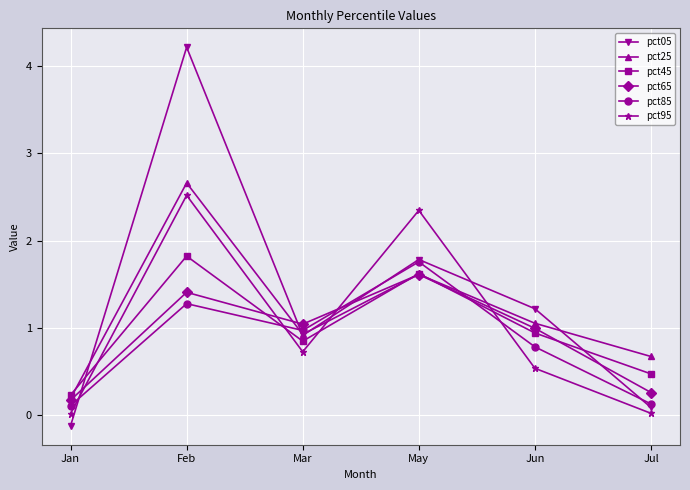

What is the label of the 4th point from the left?

May